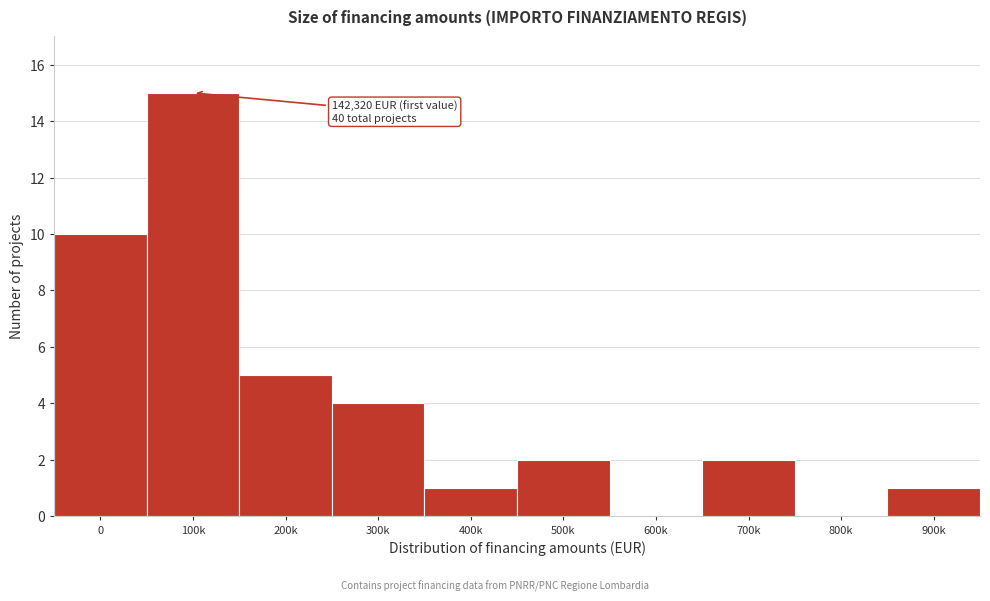

Reading left to right, what are all the values shown in this chart?

0=10	100k=15	200k=5	300k=4	400k=1	500k=2	600k=0	700k=2	800k=0	900k=1